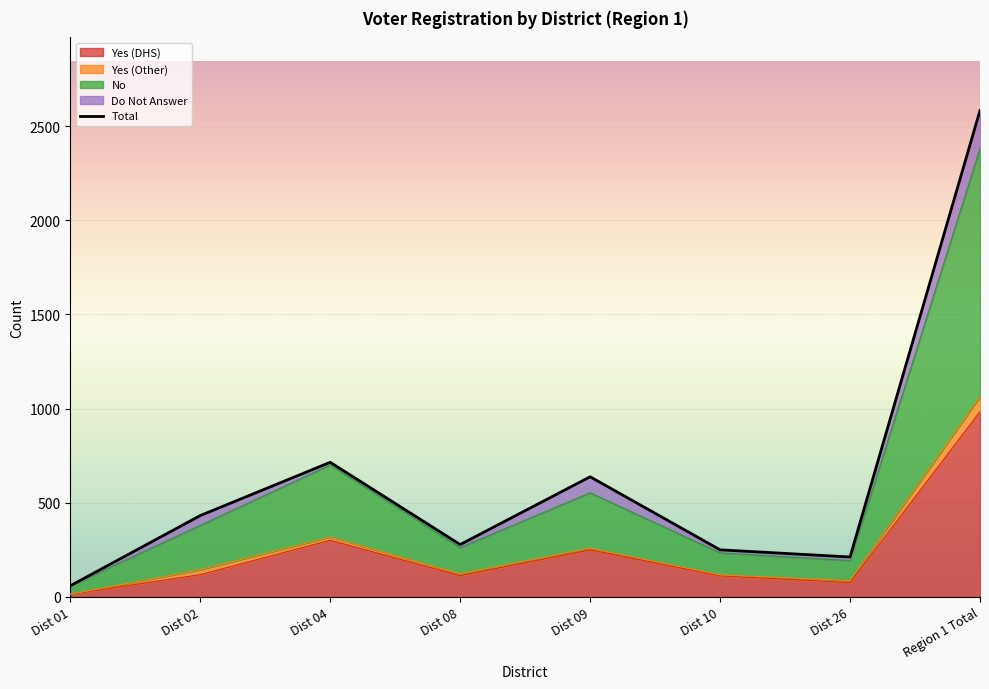

Read the value at Dist 01.

59